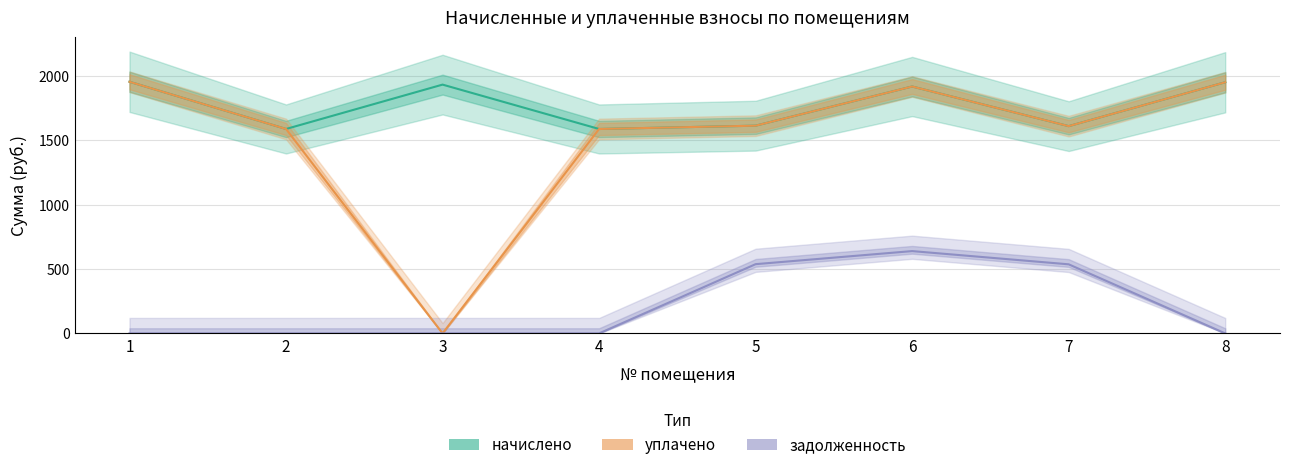

Count the number of data series in this chart.

3